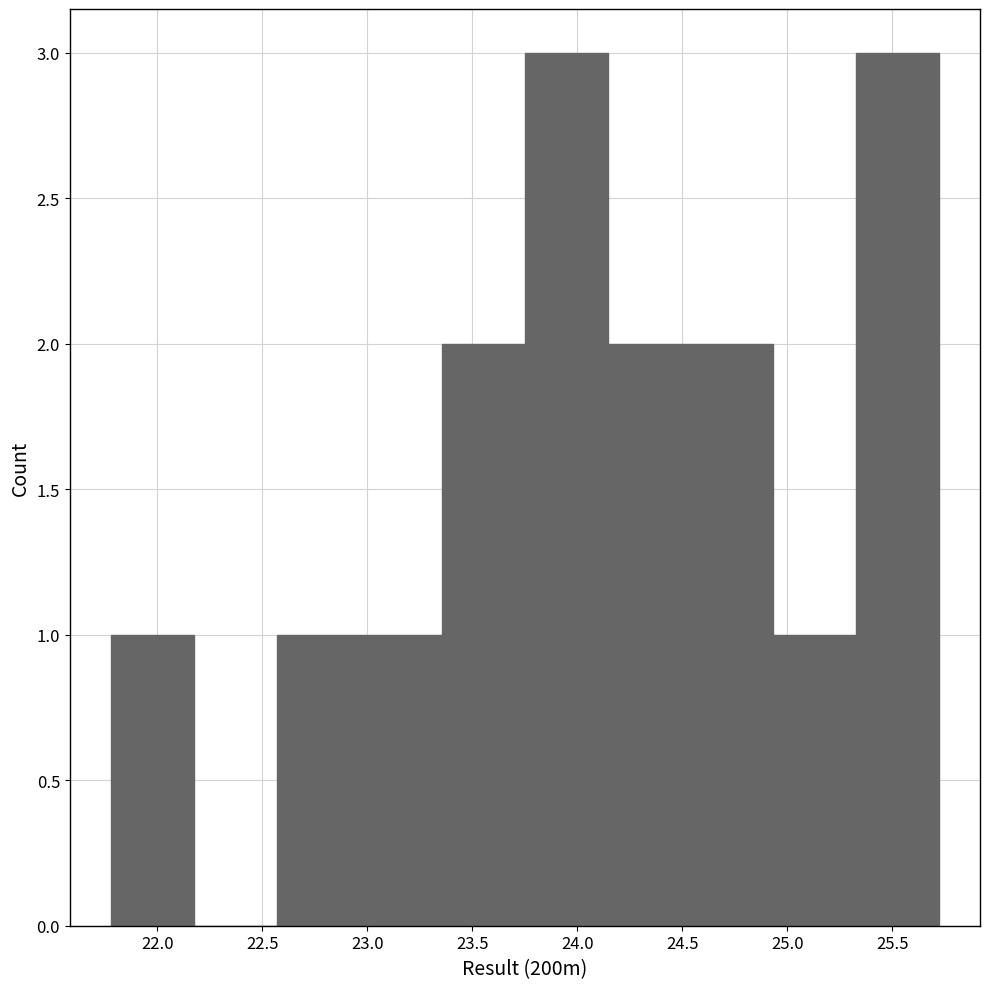

What is the height of the bar covering 21.80 to 22.15 on the x-axis? Neither the bar edges nor the heights are printed on the chart, so give them approximately, as read against the axes.

1